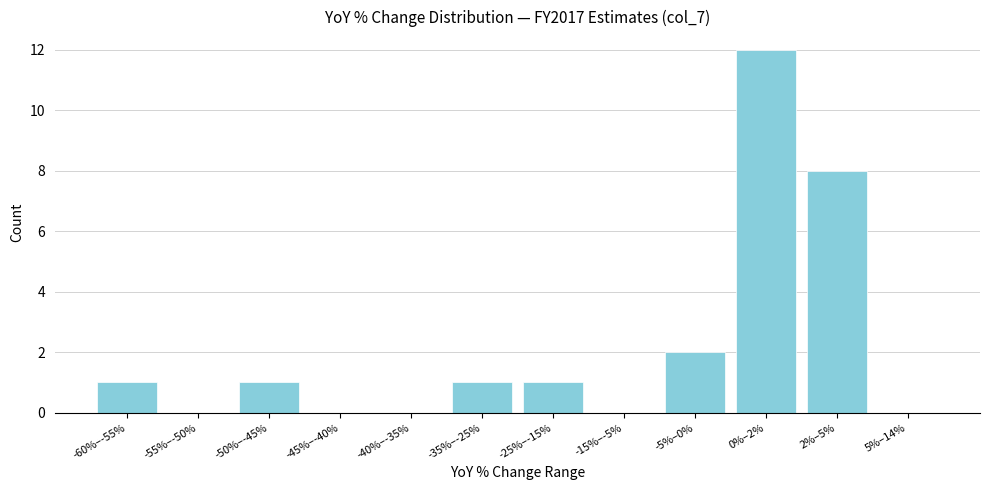

Reading right to left, transcribe all the data shown in this chart.

5%–14%=0	2%–5%=8	0%–2%=12	-5%–0%=2	-15%–-5%=0	-25%–-15%=1	-35%–-25%=1	-40%–-35%=0	-45%–-40%=0	-50%–-45%=1	-55%–-50%=0	-60%–-55%=1